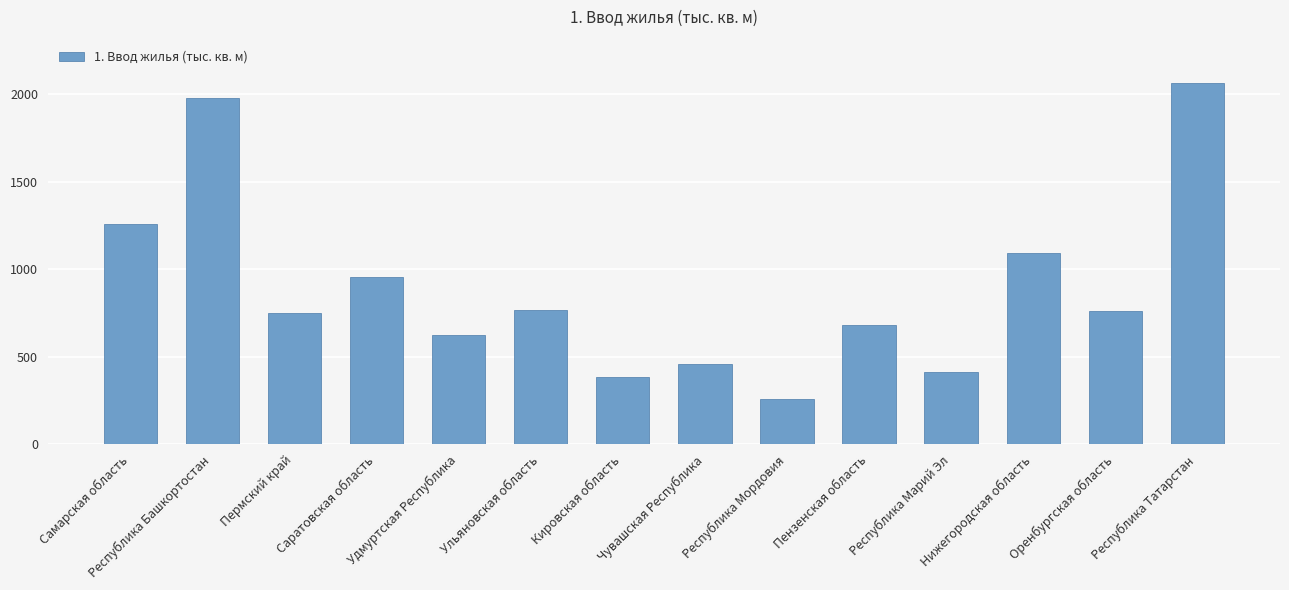

What is the sum of all values?

12459.2